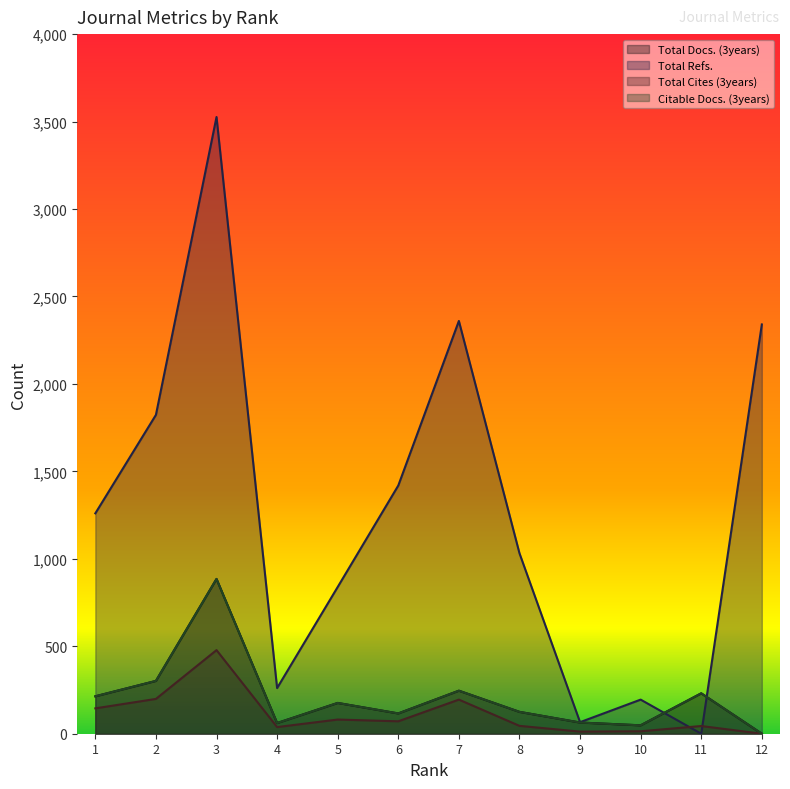

At which category is the sum across all series the highest?

3